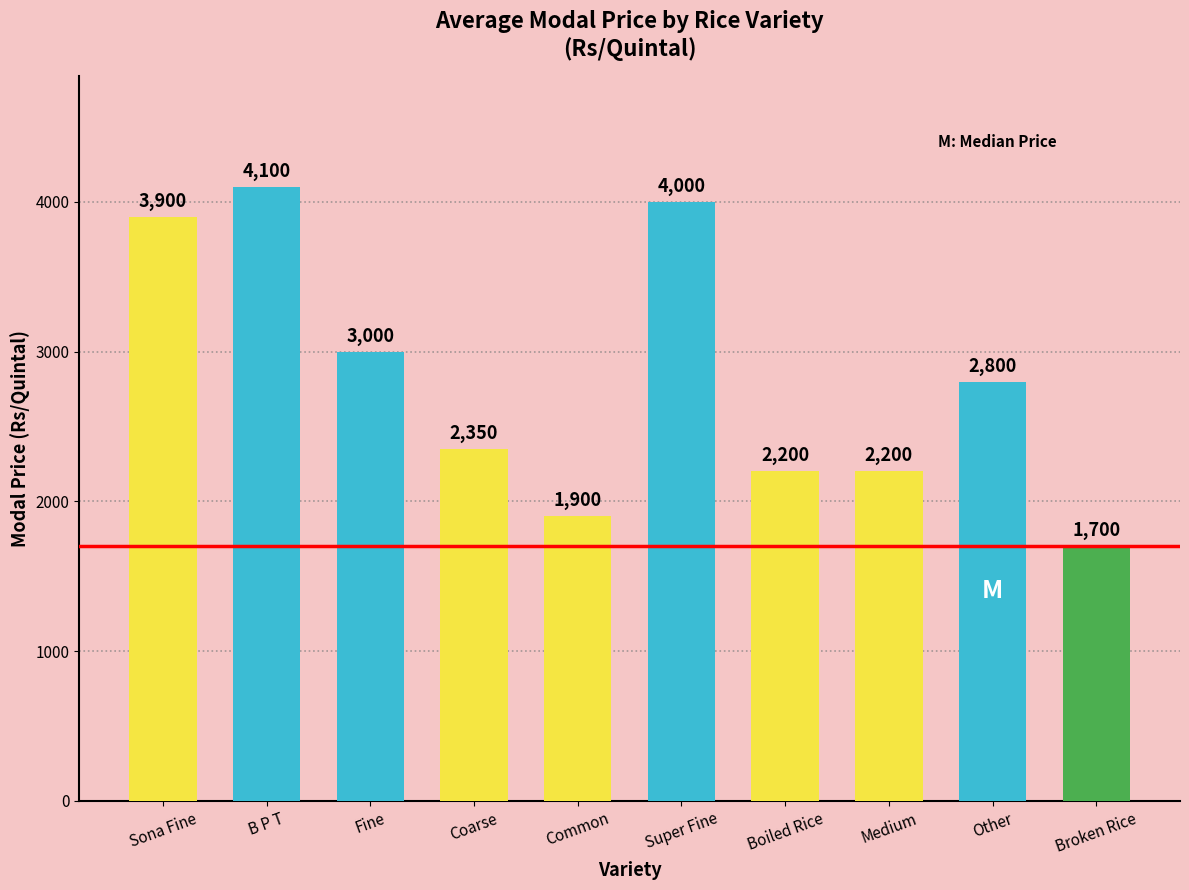

Is it true that the value at Fine is 1819?

False